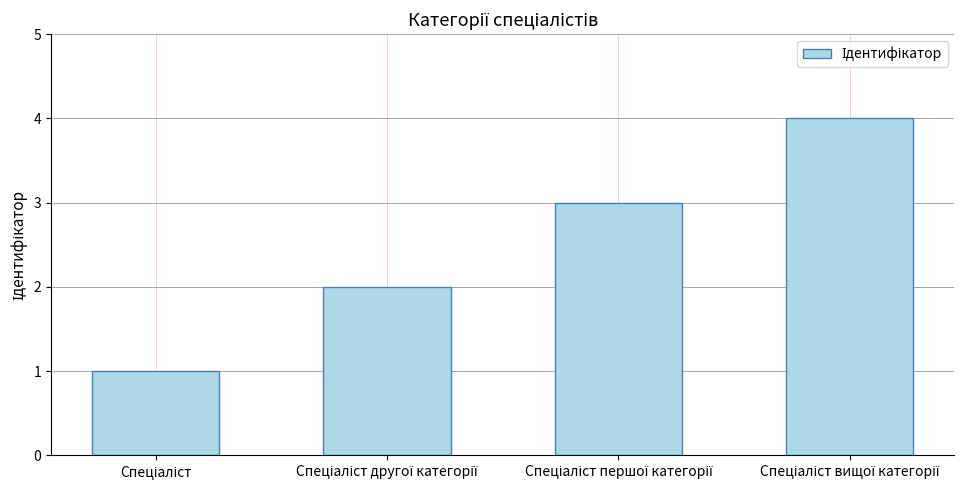

Reading left to right, transcribe all the data shown in this chart.

1	2	3	4